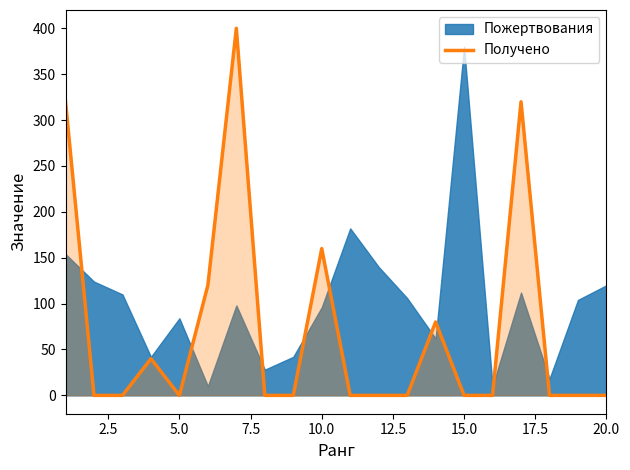

At which label is Получено closest to 200?

10.0